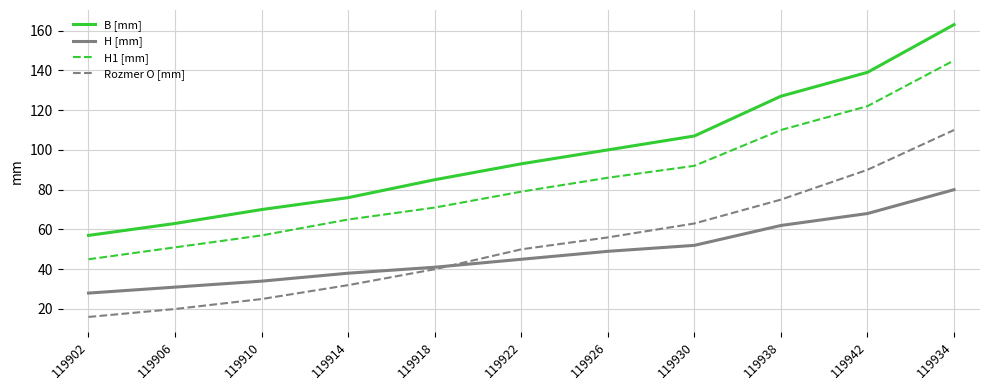

True or false: H1 [mm] has more than 0 interior local peaks.

False